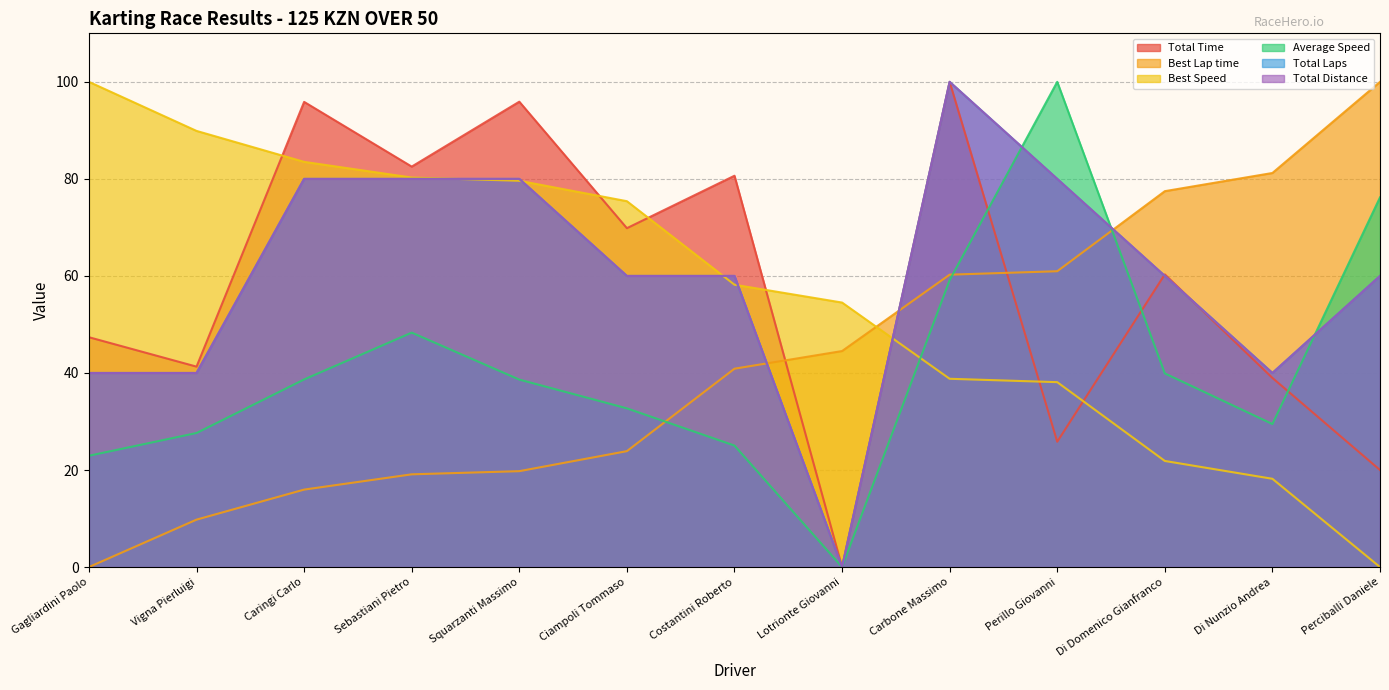

Where is Average Speed nearest to the value 50?

Sebastiani Pietro